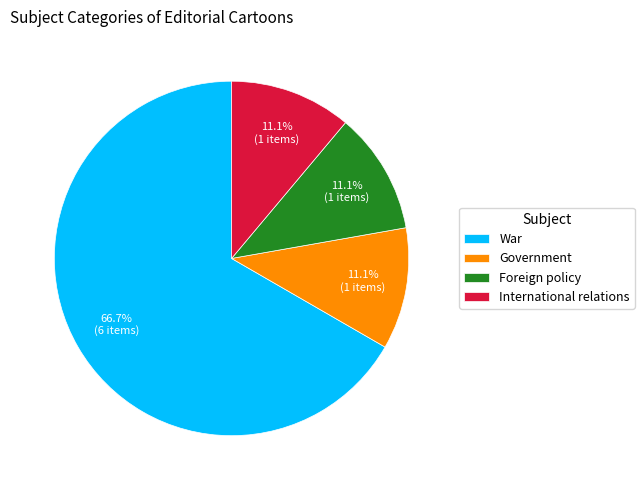

To the nearest percent, what is the average slice percentage?

25%